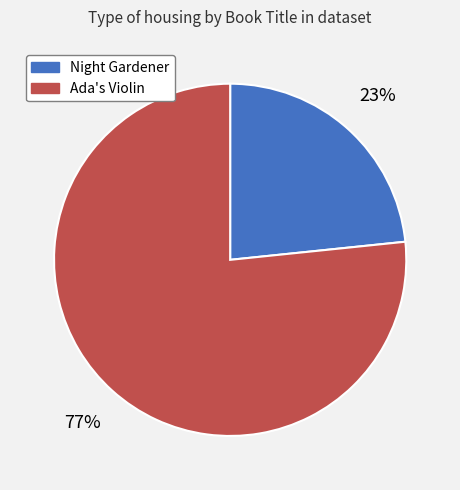

How many segments does this pie chart have?

2